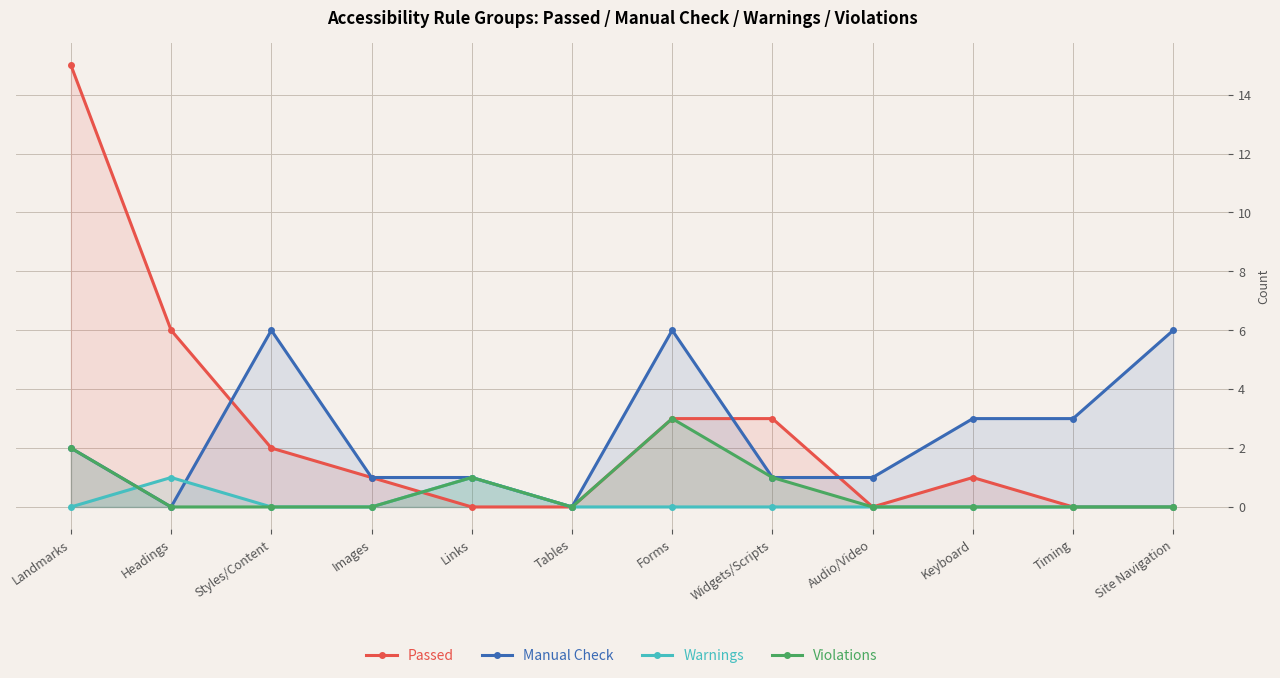

Reading left to right, extract all data points from this chart.

Passed: 15	6	2	1	0	0	3	3	0	1	0	0
Manual Check: 2	0	6	1	1	0	6	1	1	3	3	6
Warnings: 0	1	0	0	1	0	0	0	0	0	0	0
Violations: 2	0	0	0	1	0	3	1	0	0	0	0